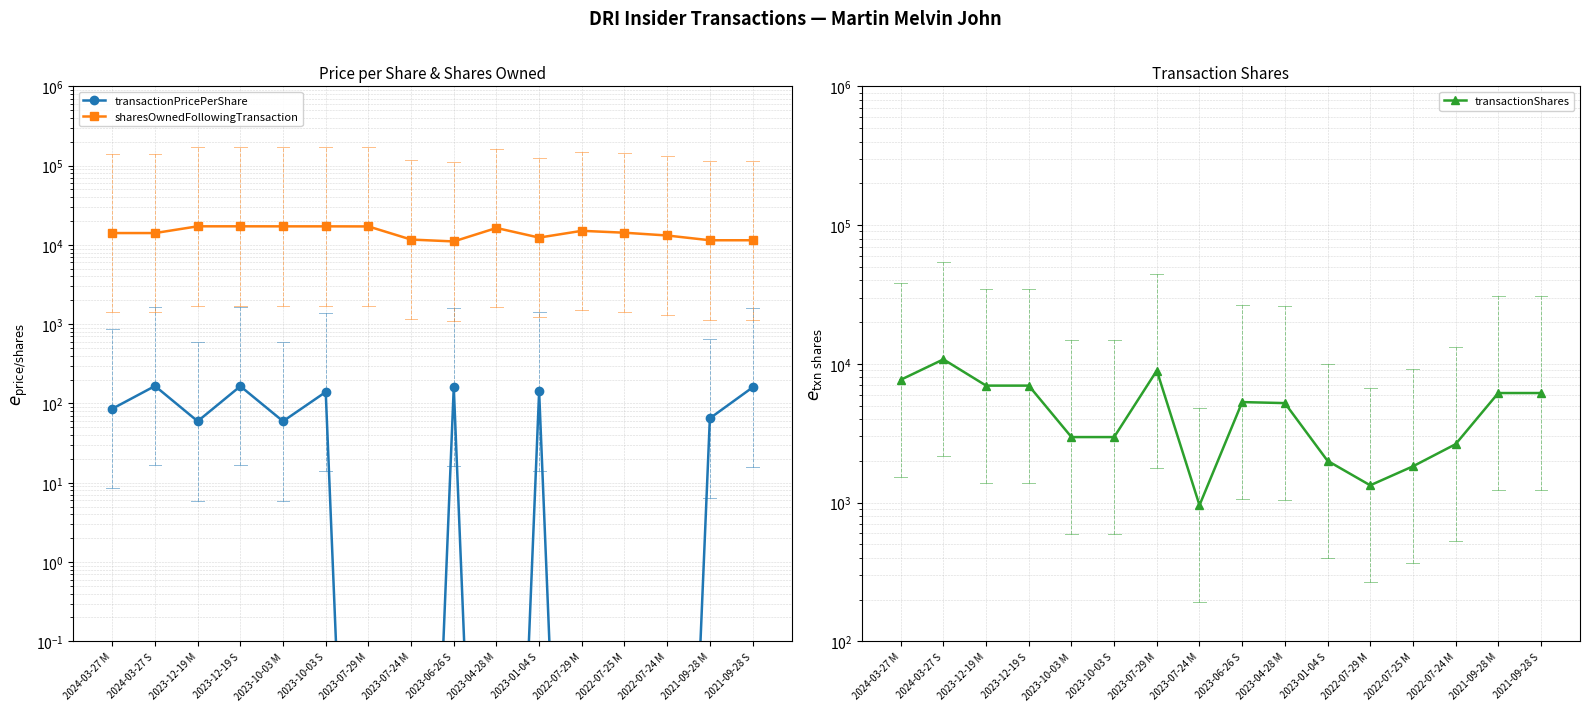

What is the total value across all series at 2023-01-04 S?

14505.9